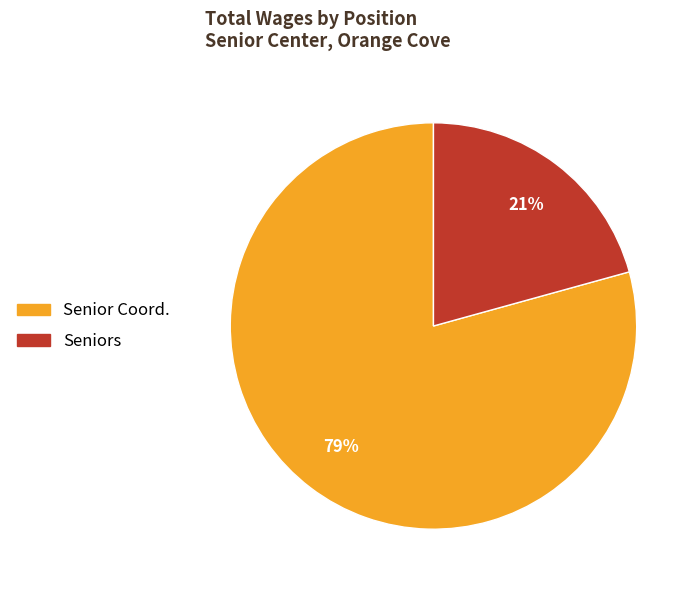

Rank the categories by value from highest to lowest.

Senior Coord., Seniors